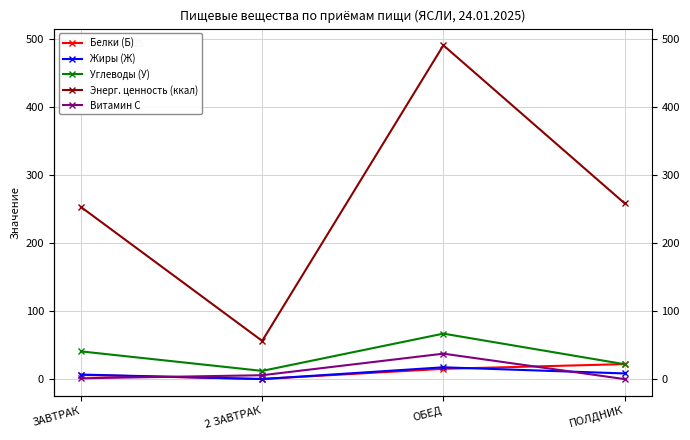

What is the spread (max minus min) of values at ОБЕД?

475.1